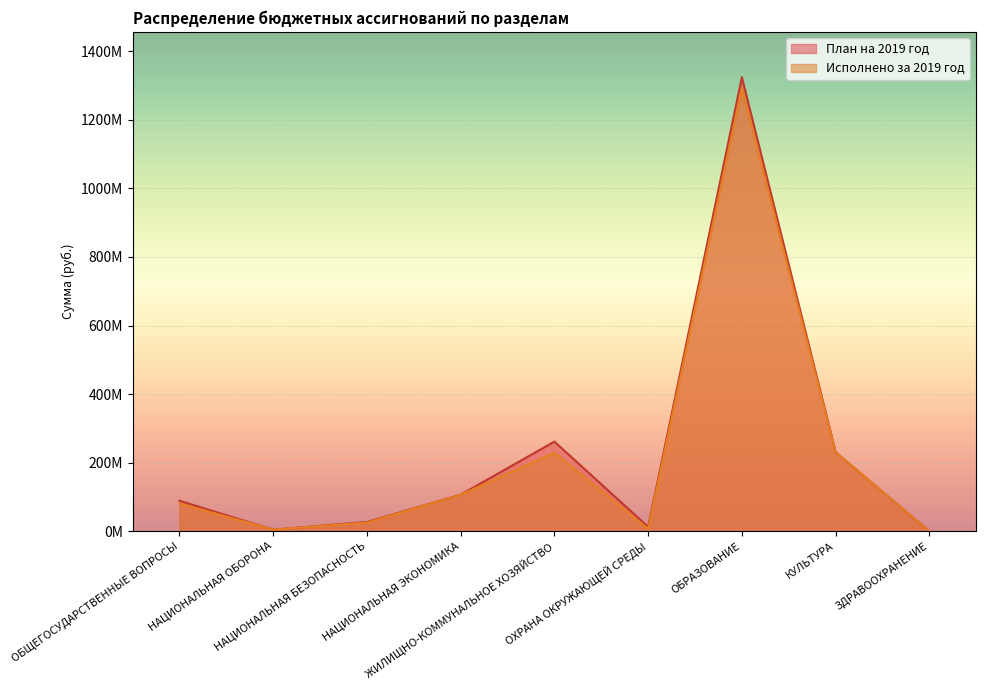

Which series has the largest range (max minus min)?

План на 2019 год